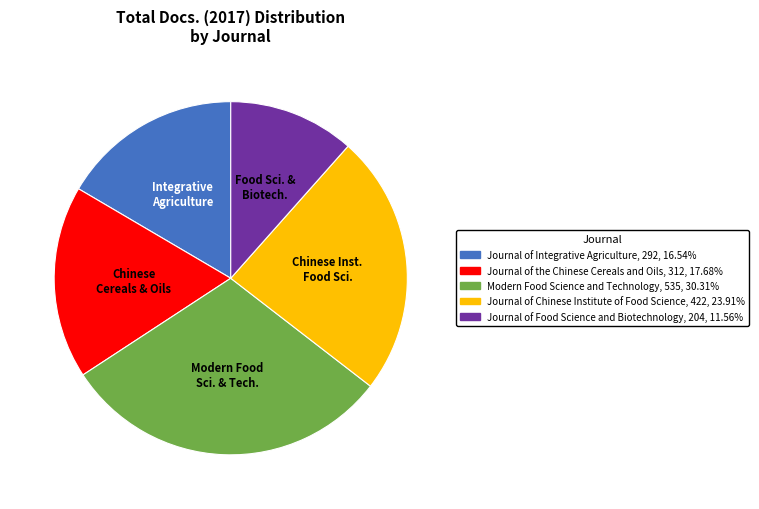

Is the sum of Journal of Food Science and Biotechnology and Journal of the Chinese Cereals and Oils greater than half?

No